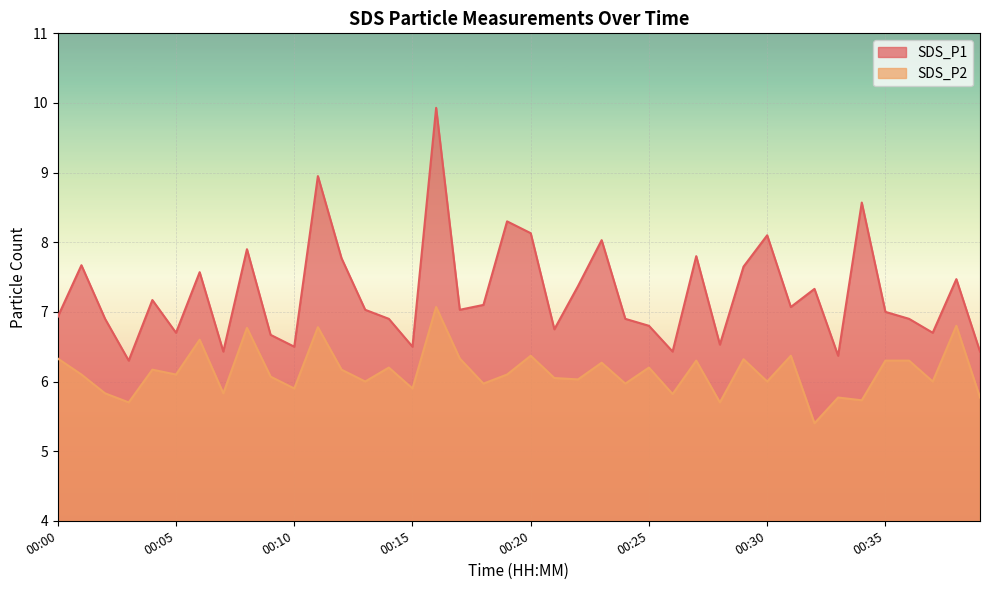

Which series has the largest range (max minus min)?

SDS_P1